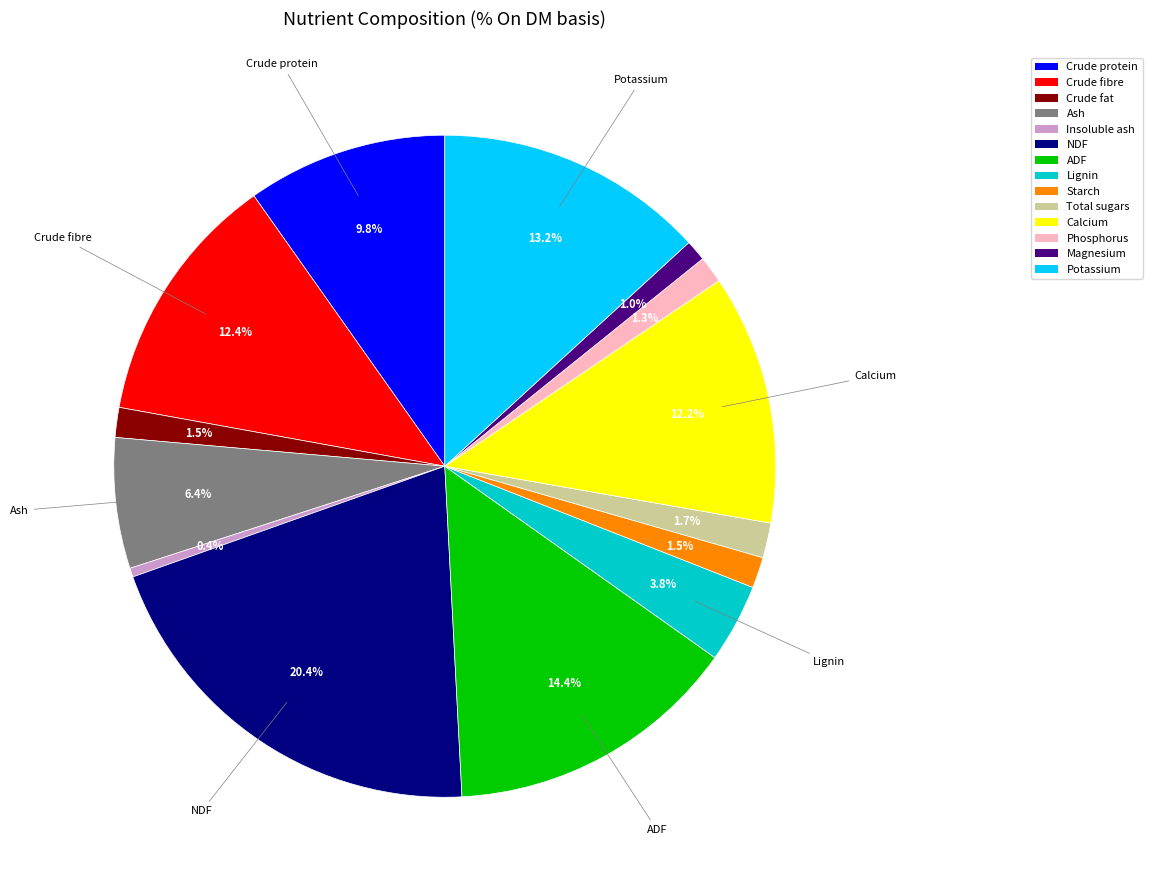

How many slices are in this pie chart?

14